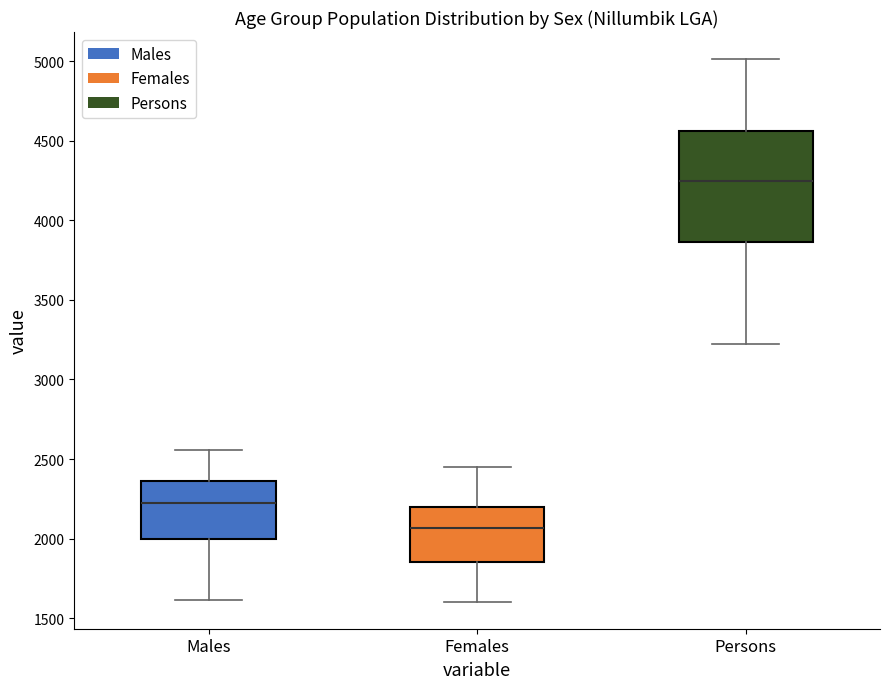

Where is the upper edge of the box for Persons on the y-axis? The values are not printed on the chart, so give them approximately, as read against the axis.

4550